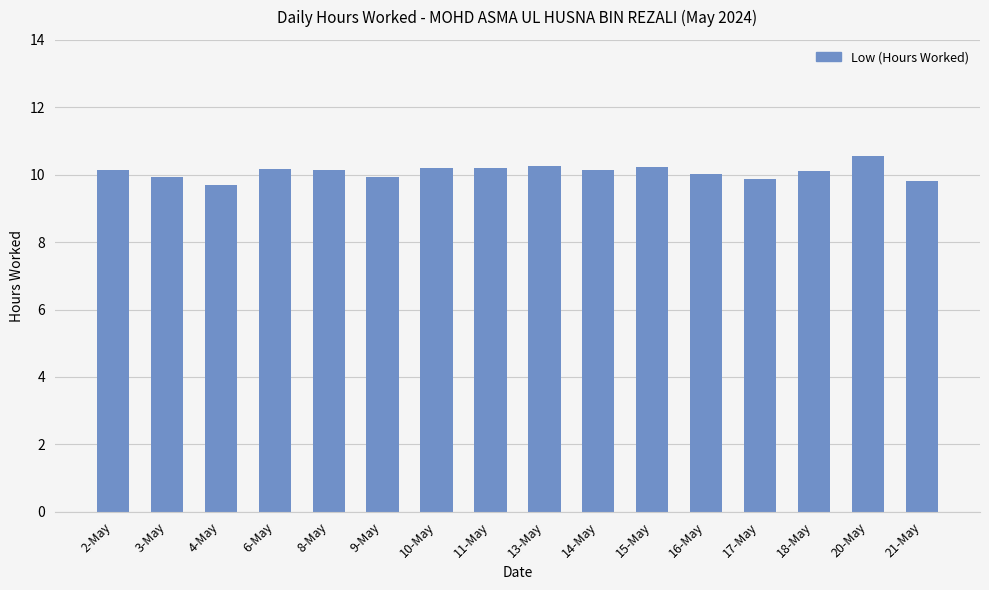

Are the bars horizontal?

No